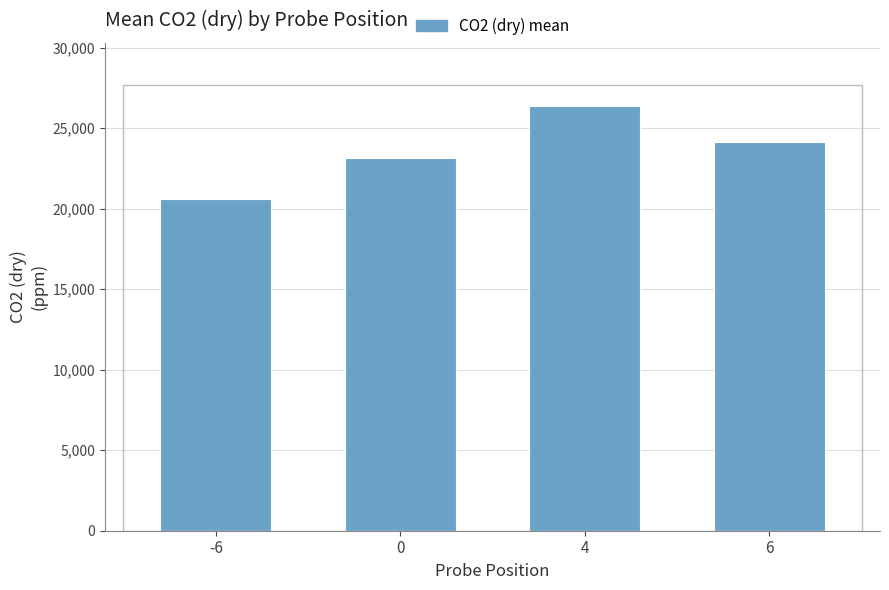

What is the difference between the maximum and minimum values?

5773.3